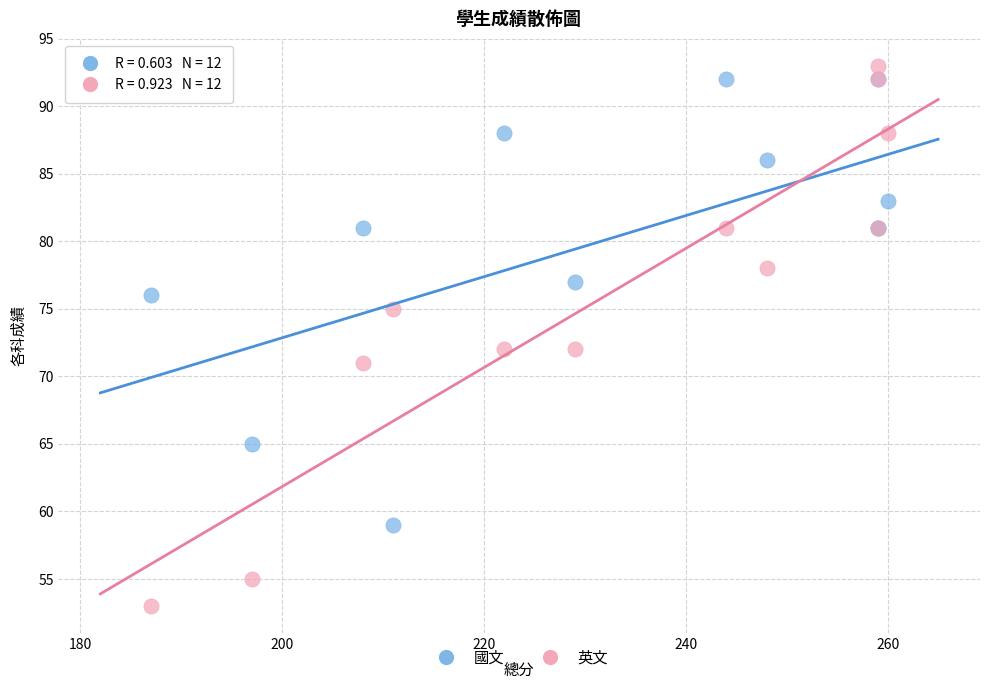

Which series has the widest spread of Y values?

英文